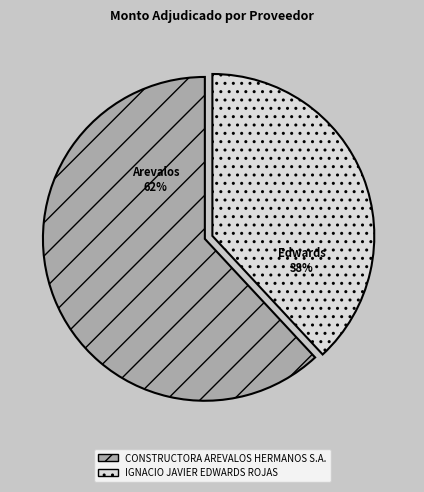

How many slices are in this pie chart?

2